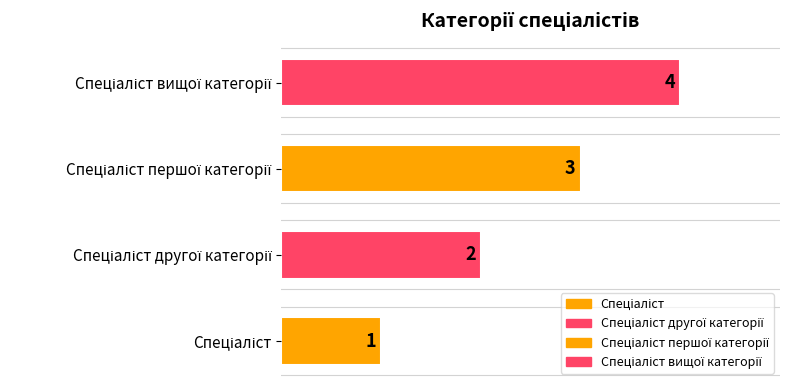

Rank the categories by value from highest to lowest.

Спеціаліст вищої категорії, Спеціаліст першої категорії, Спеціаліст другої категорії, Спеціаліст